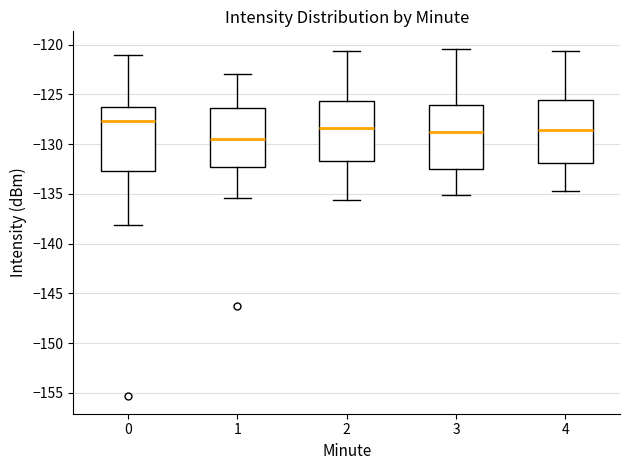

Where is the upper edge of the box at x = 4 on the y-axis? The values are not printed on the chart, so give them approximately, as read against the axis.

-125.5